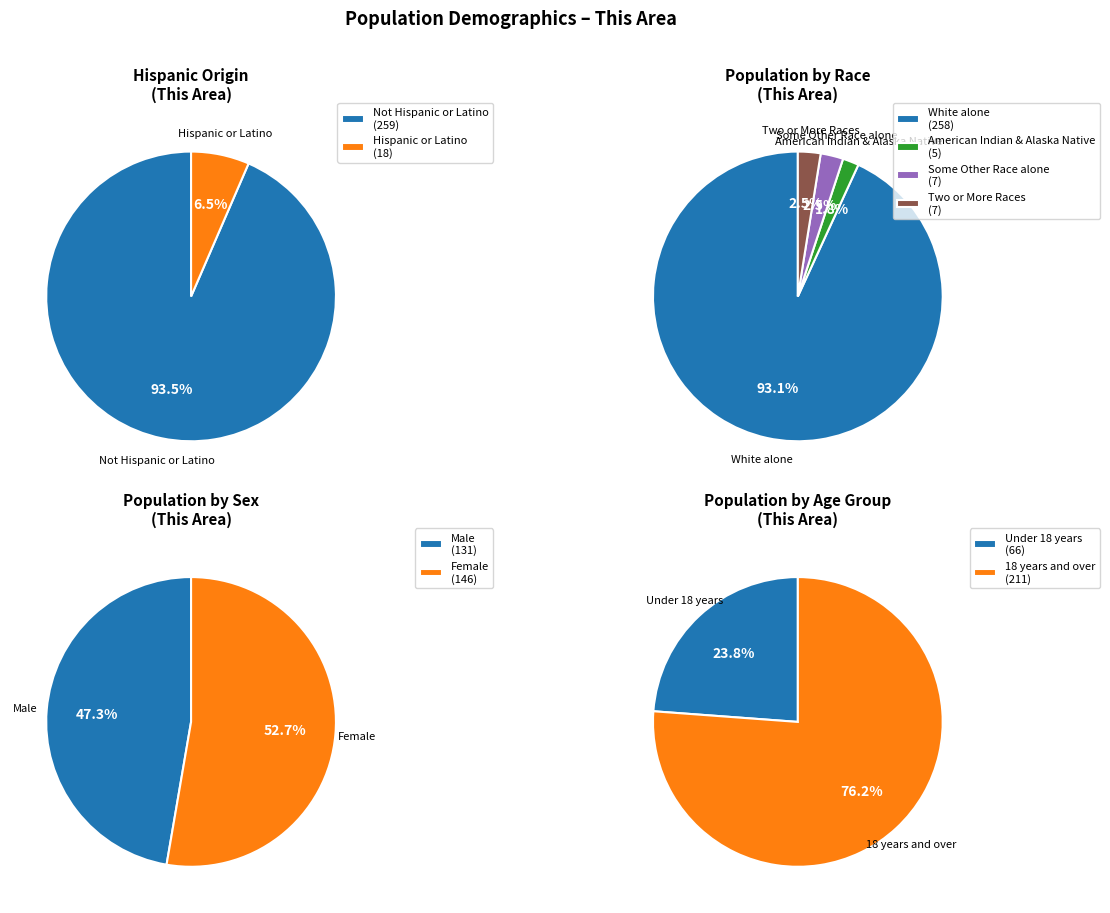

What percentage is NOT represented by Asian alone?

100.0%